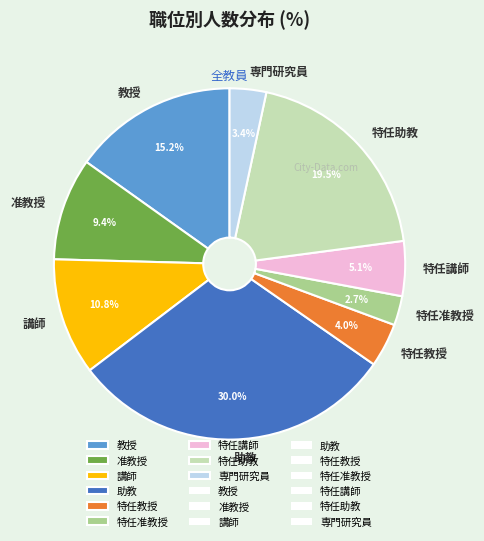

Which category has the biggest portion of the pie?

助教